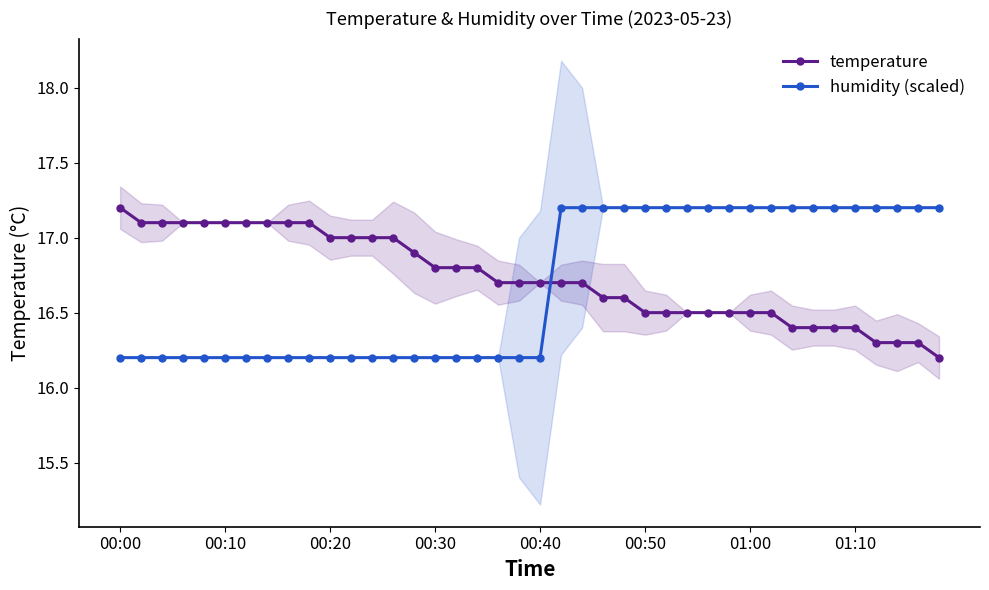

What is the value of the humidity (scaled) point at the 23rd from the left?

17.2